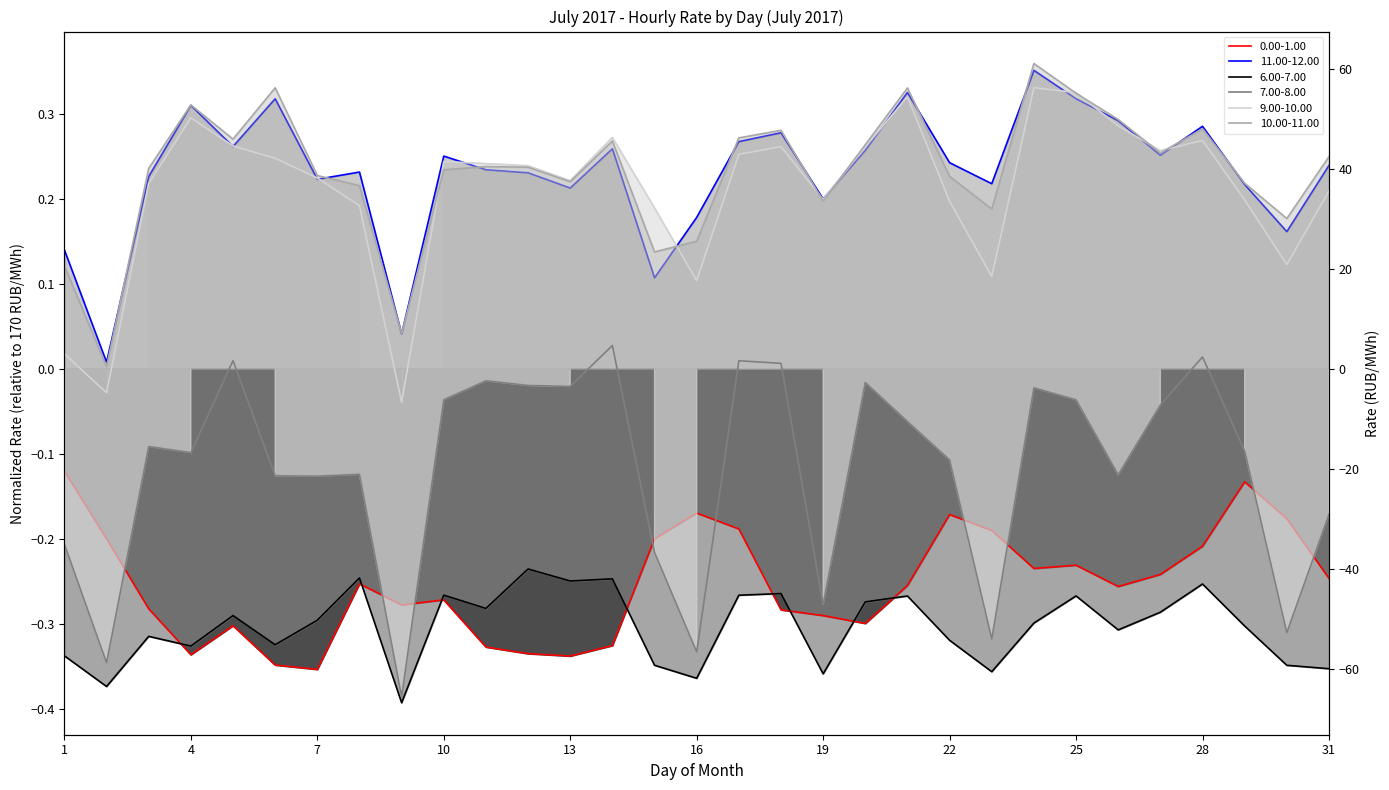

At how many categories does at least one series exceed 0?

31